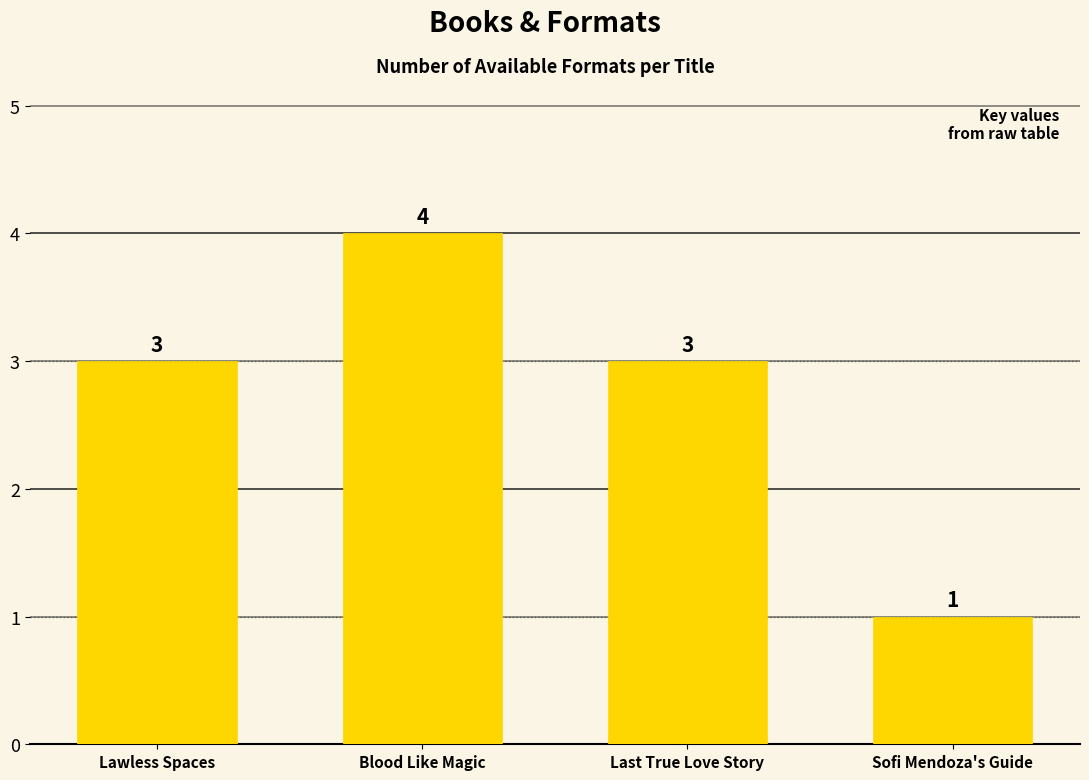

Which category has the lowest value across all series?

Sofi Mendoza's Guide